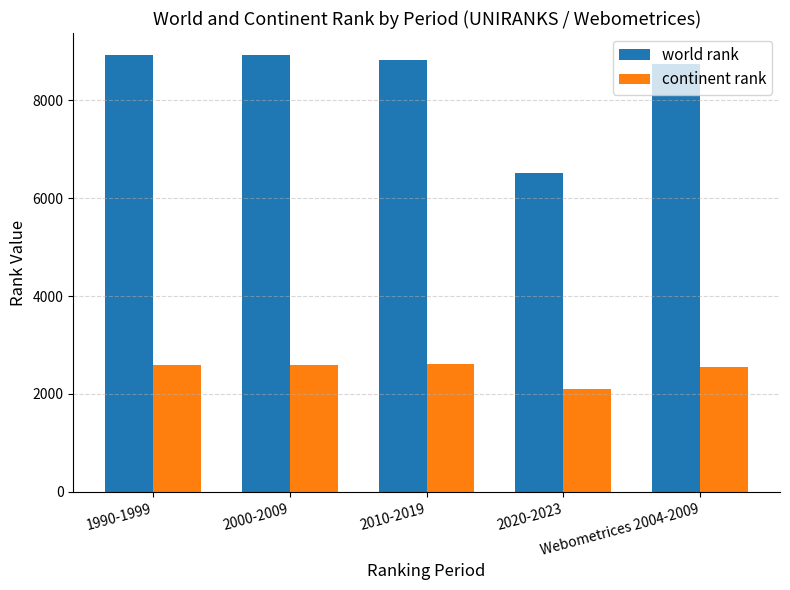

What is the average value of the continent rank series?

2493